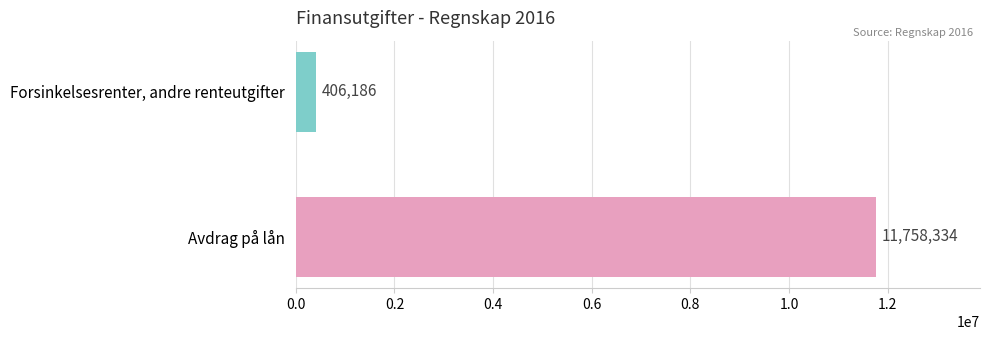

Which has a higher value, Forsinkelsesrenter, andre renteutgifter or Avdrag på lån?

Avdrag på lån